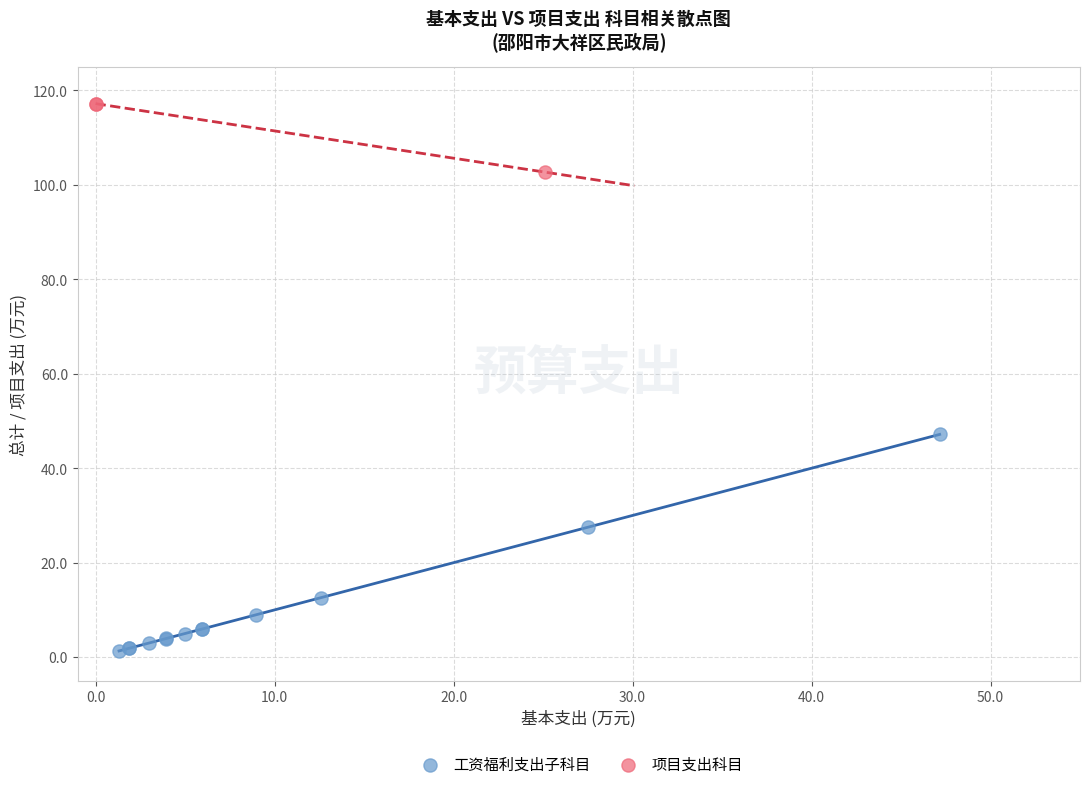

Which series has the largest Y range (max minus min)?

工资福利支出子科目